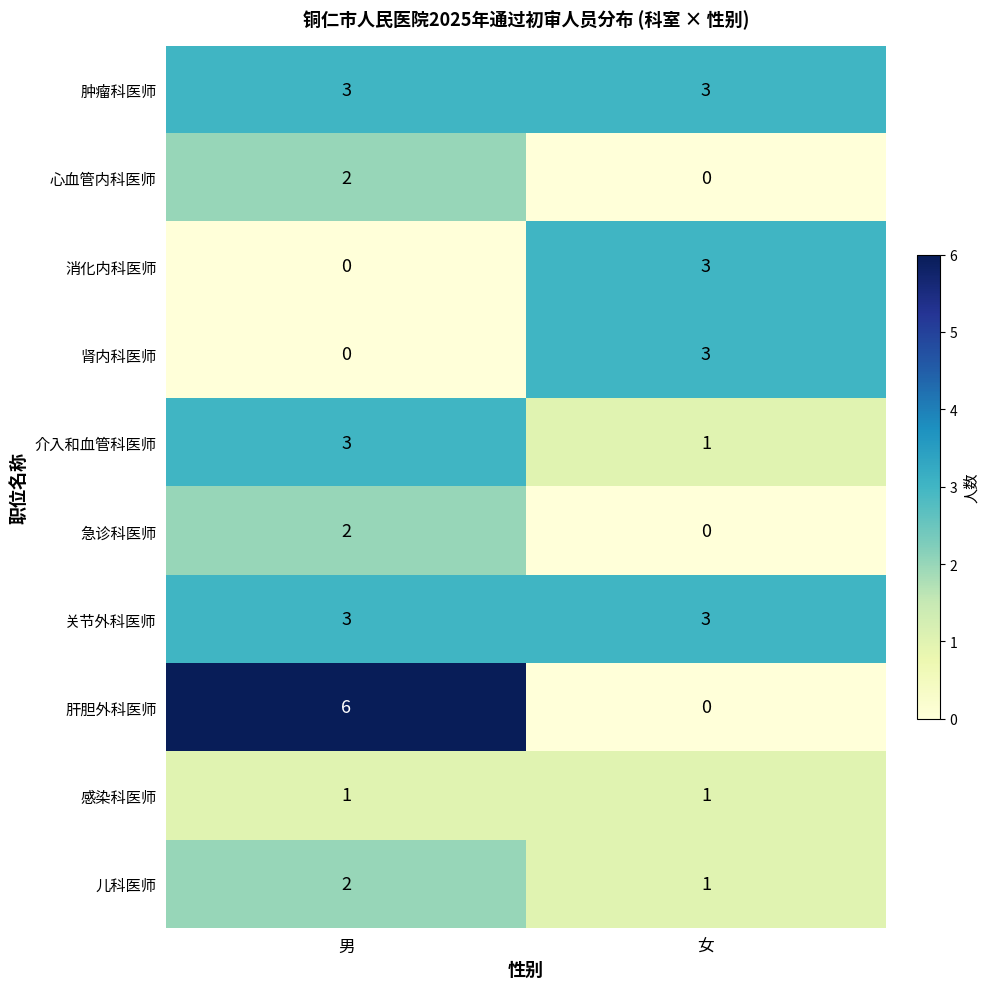

The 儿科医师 series shows 1 at 女. True or false?

True